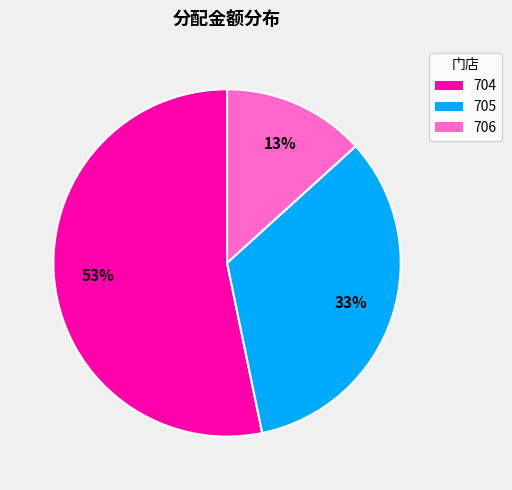

To the nearest percent, what is the average slice percentage?

33%